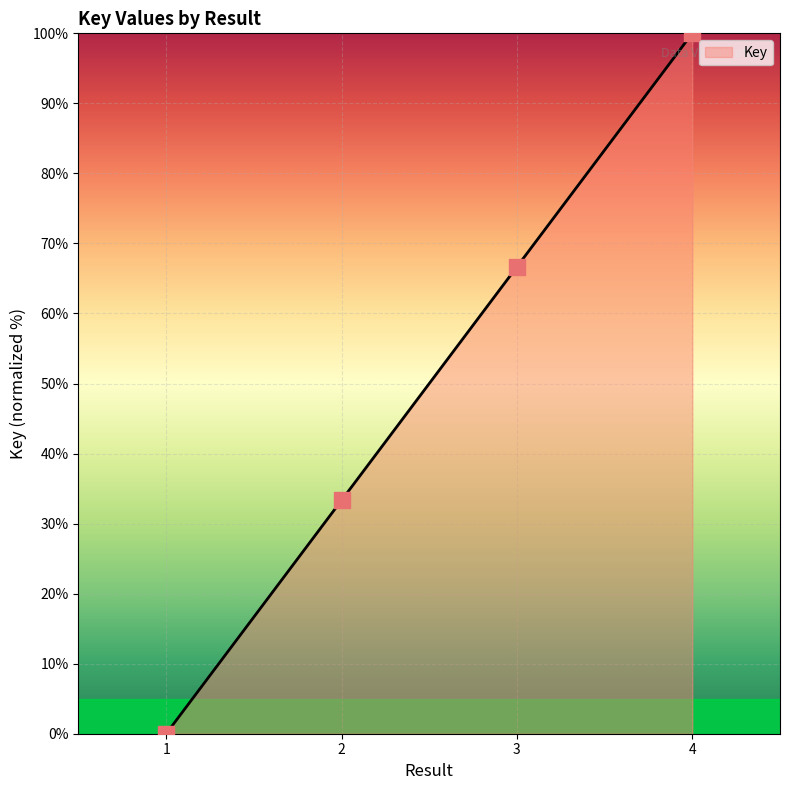

Between 4 and 3, which is larger?

4